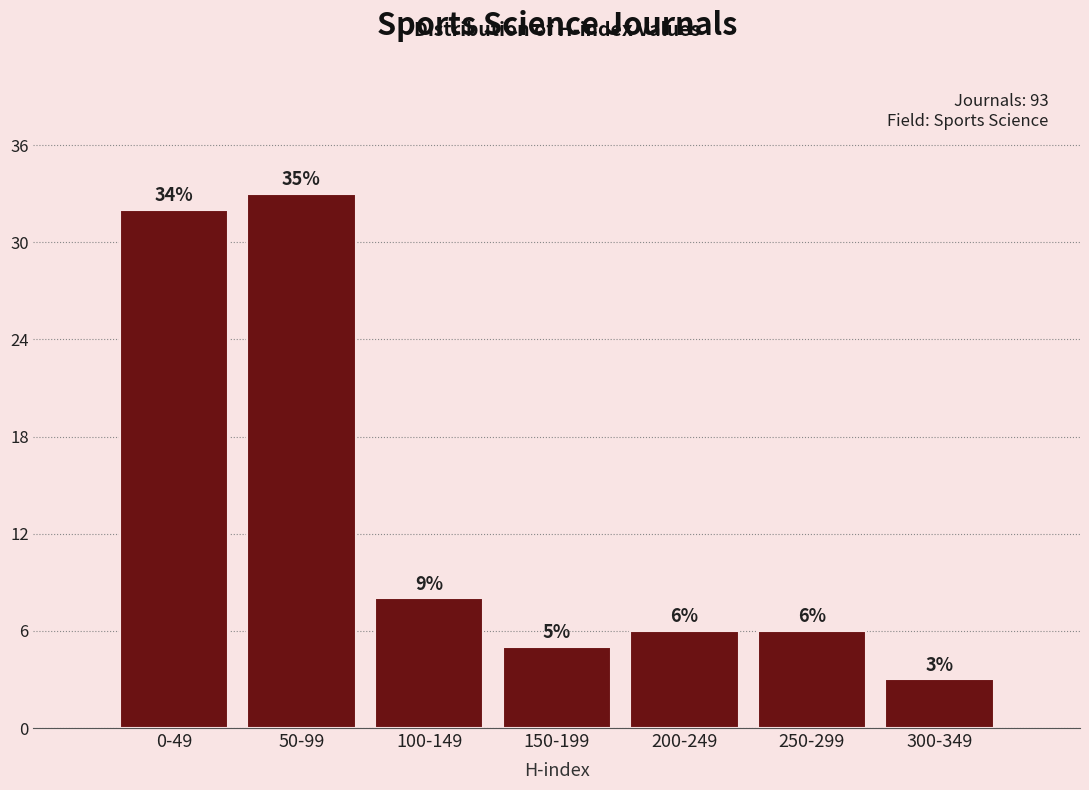

Reading left to right, extract all data points from this chart.

32	33	8	5	6	6	3